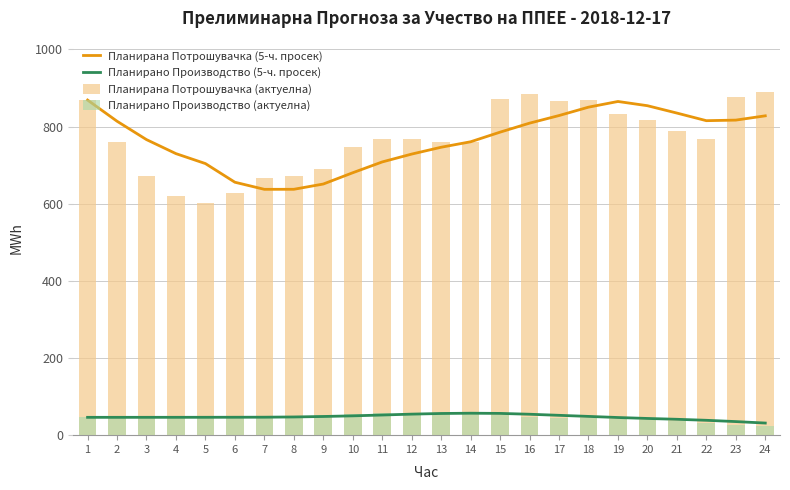

How many values in the Планирано Производство (актуелна) series are below 46?

8